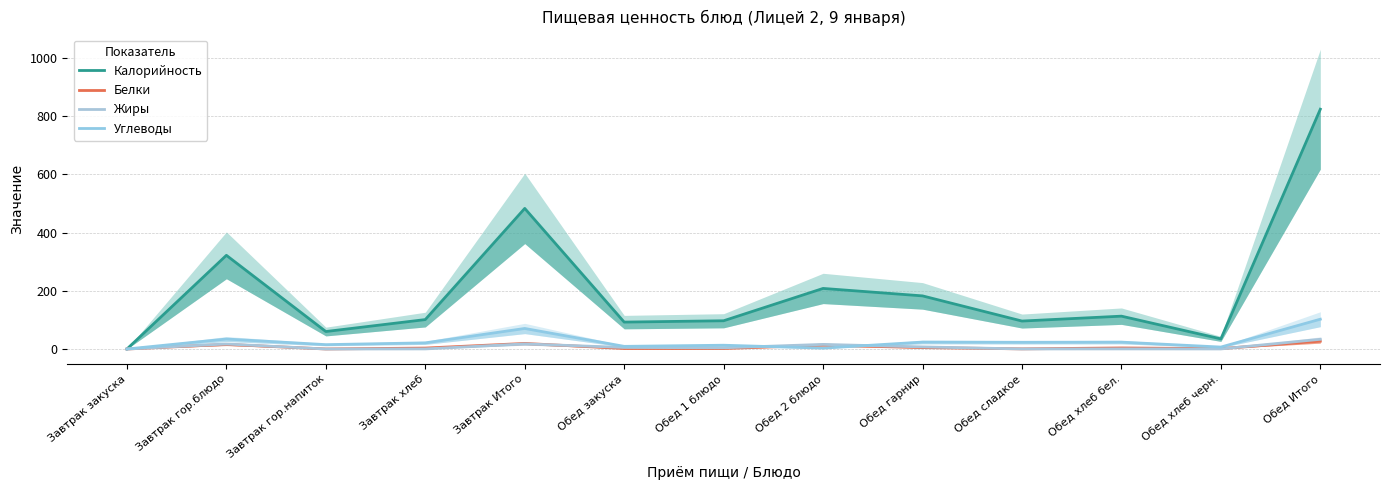

At which category is the sum across all series the highest?

Обед Итого